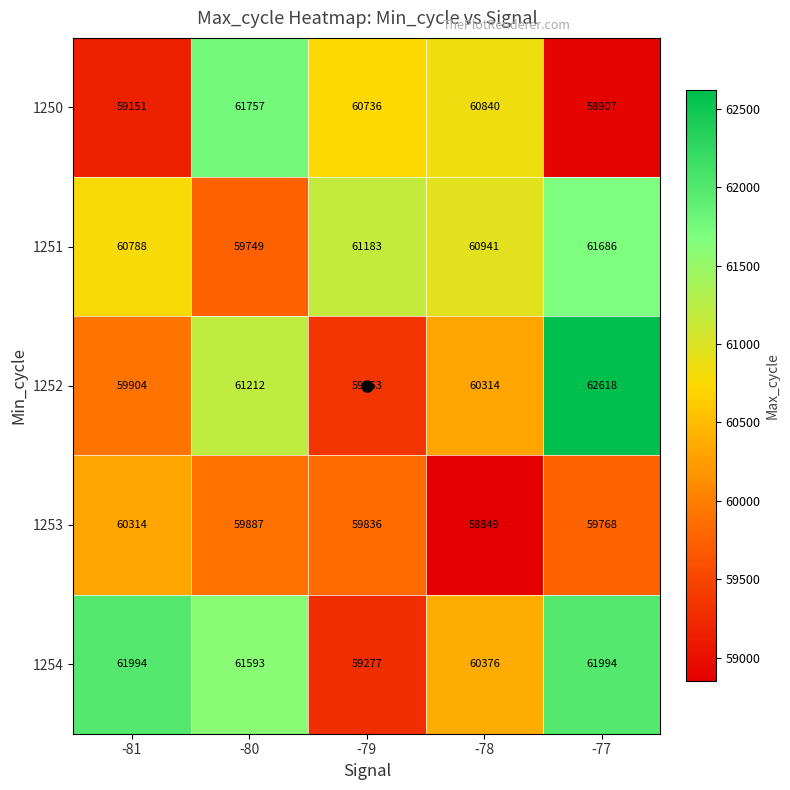

At which label does 1252 reach its minimum?

-79